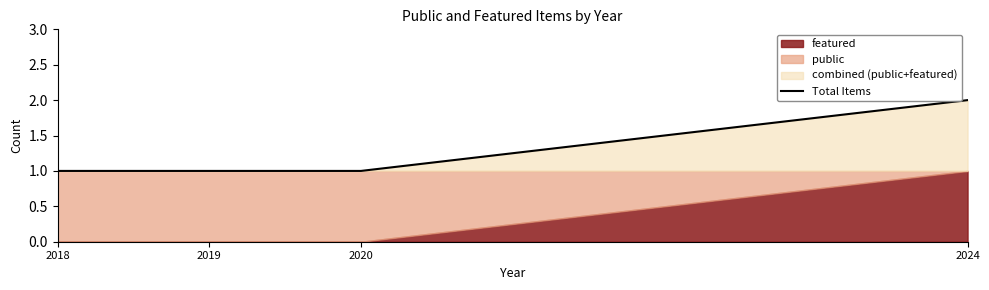

True or false: the data has more than 2 interior local peaks.

False